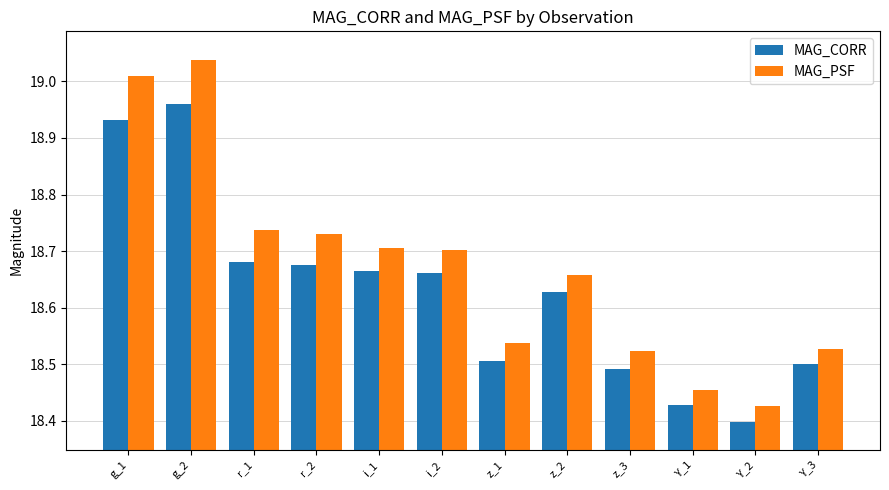

Which label corresponds to the smallest value in the chart?

Y_2